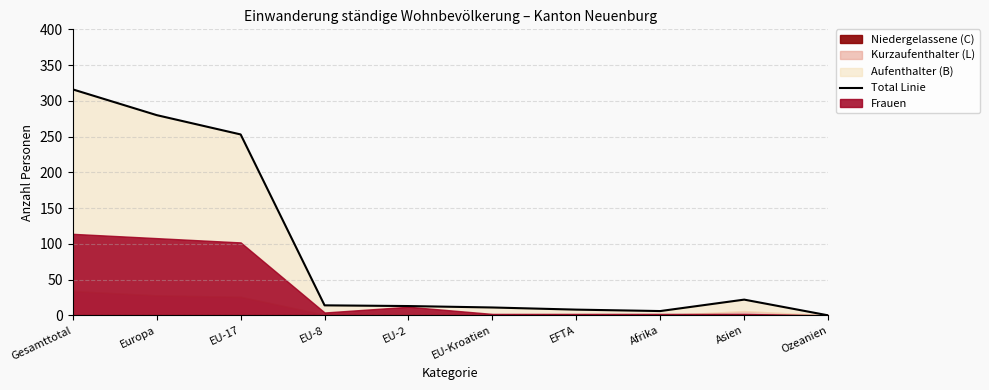

Is it true that the value at Ozeanien is -163?

False